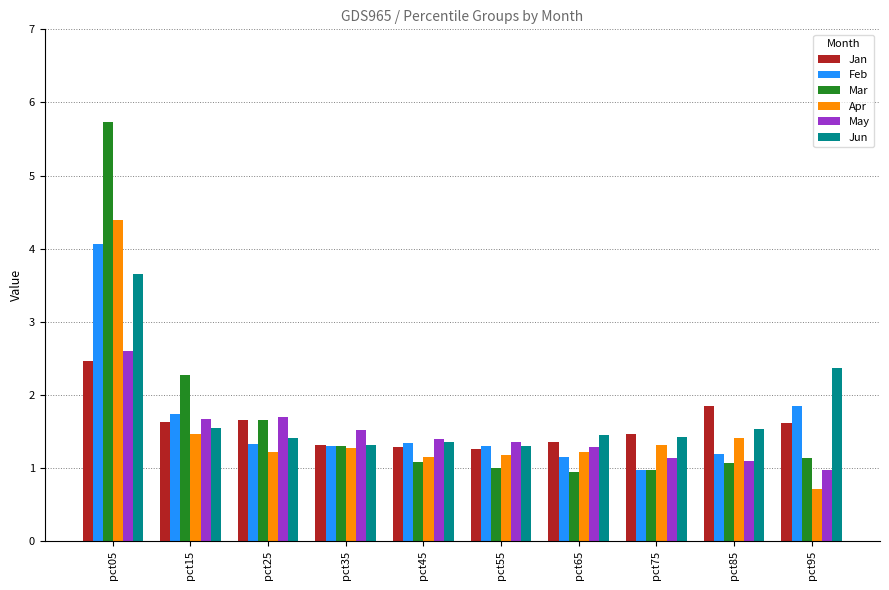

What is the difference between the second highest and minimum values in the Apr series?

0.7